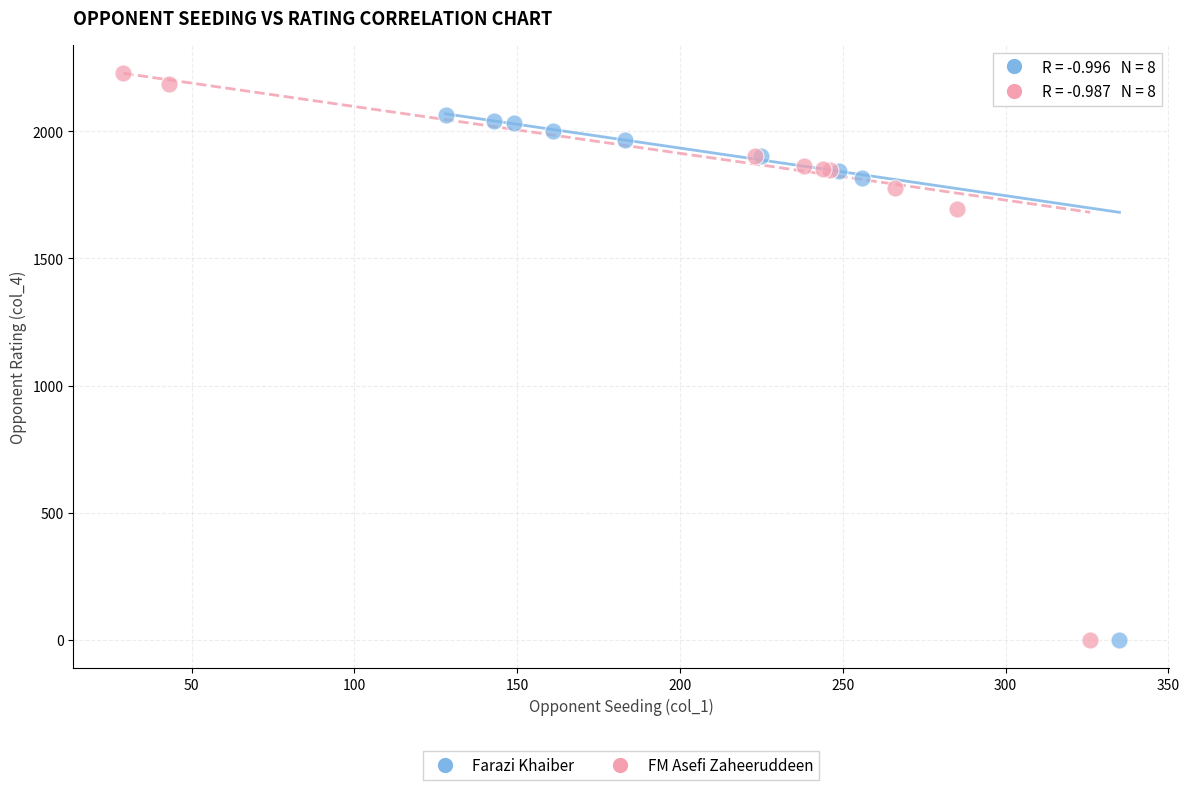

Which series has the widest spread of Y values?

FM Asefi Zaheeruddeen